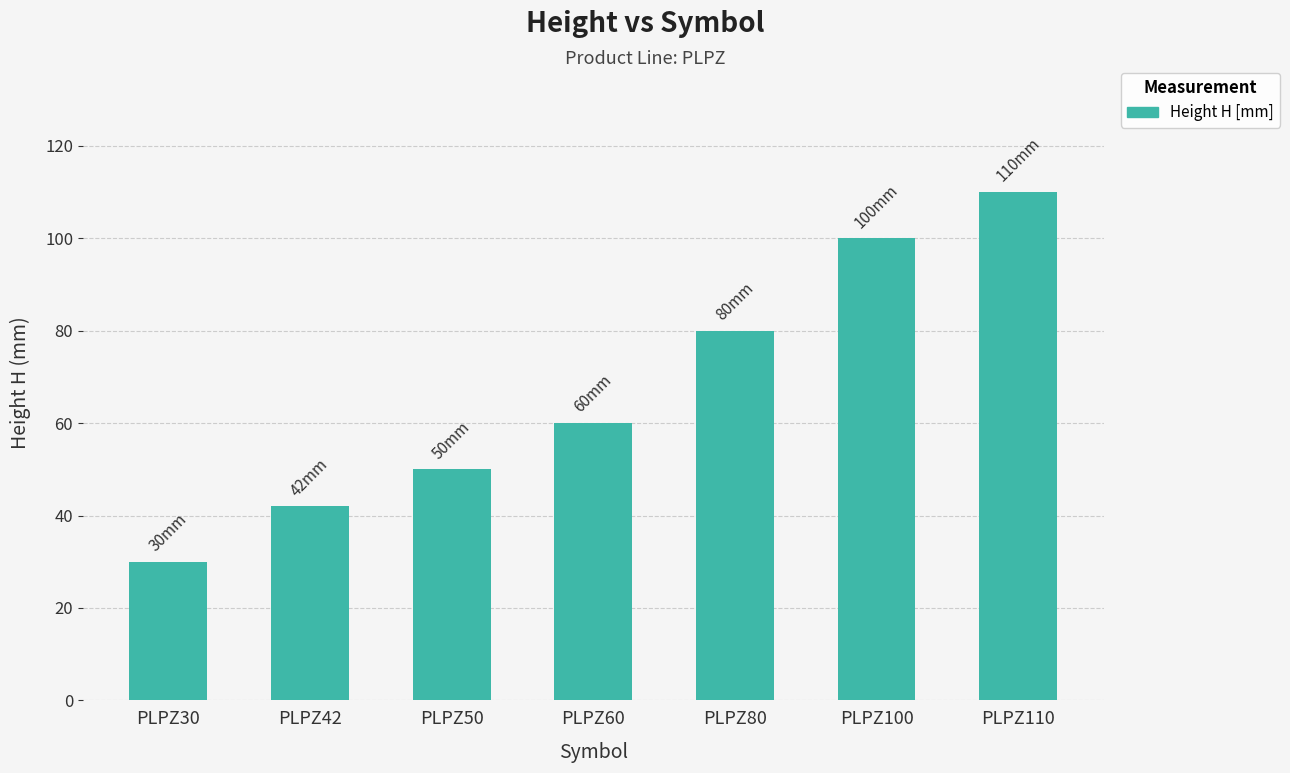

Reading left to right, transcribe all the data shown in this chart.

PLPZ30=30	PLPZ42=42	PLPZ50=50	PLPZ60=60	PLPZ80=80	PLPZ100=100	PLPZ110=110